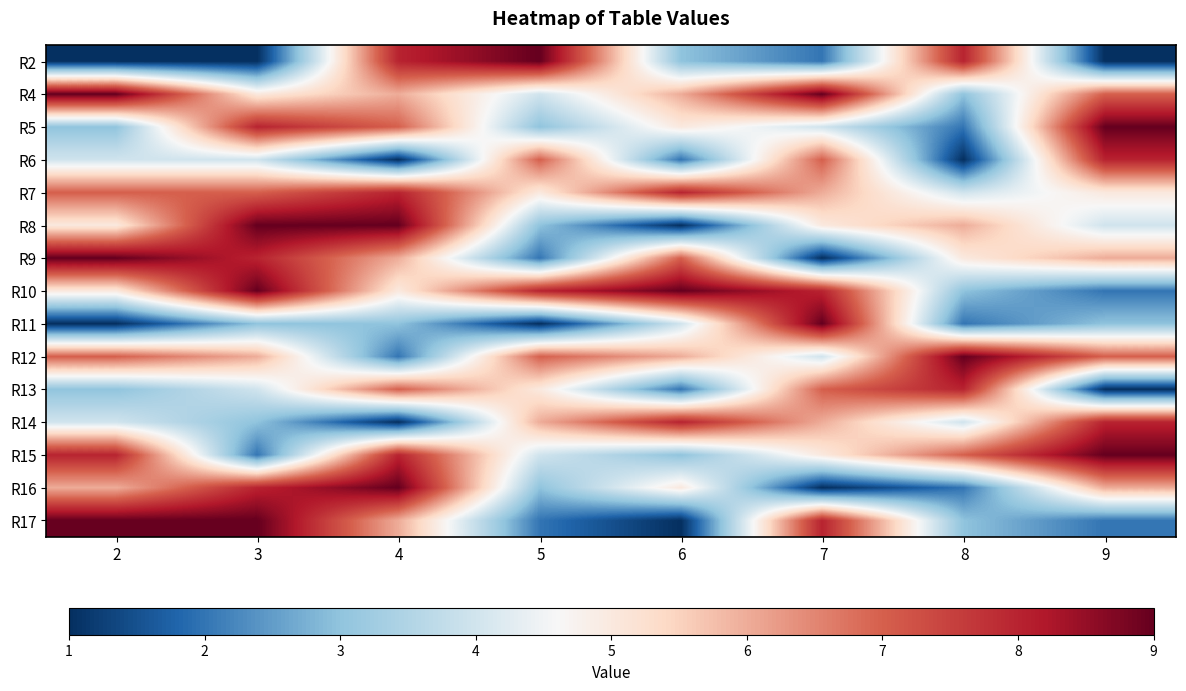

What is the maximum value shown in the chart?

9